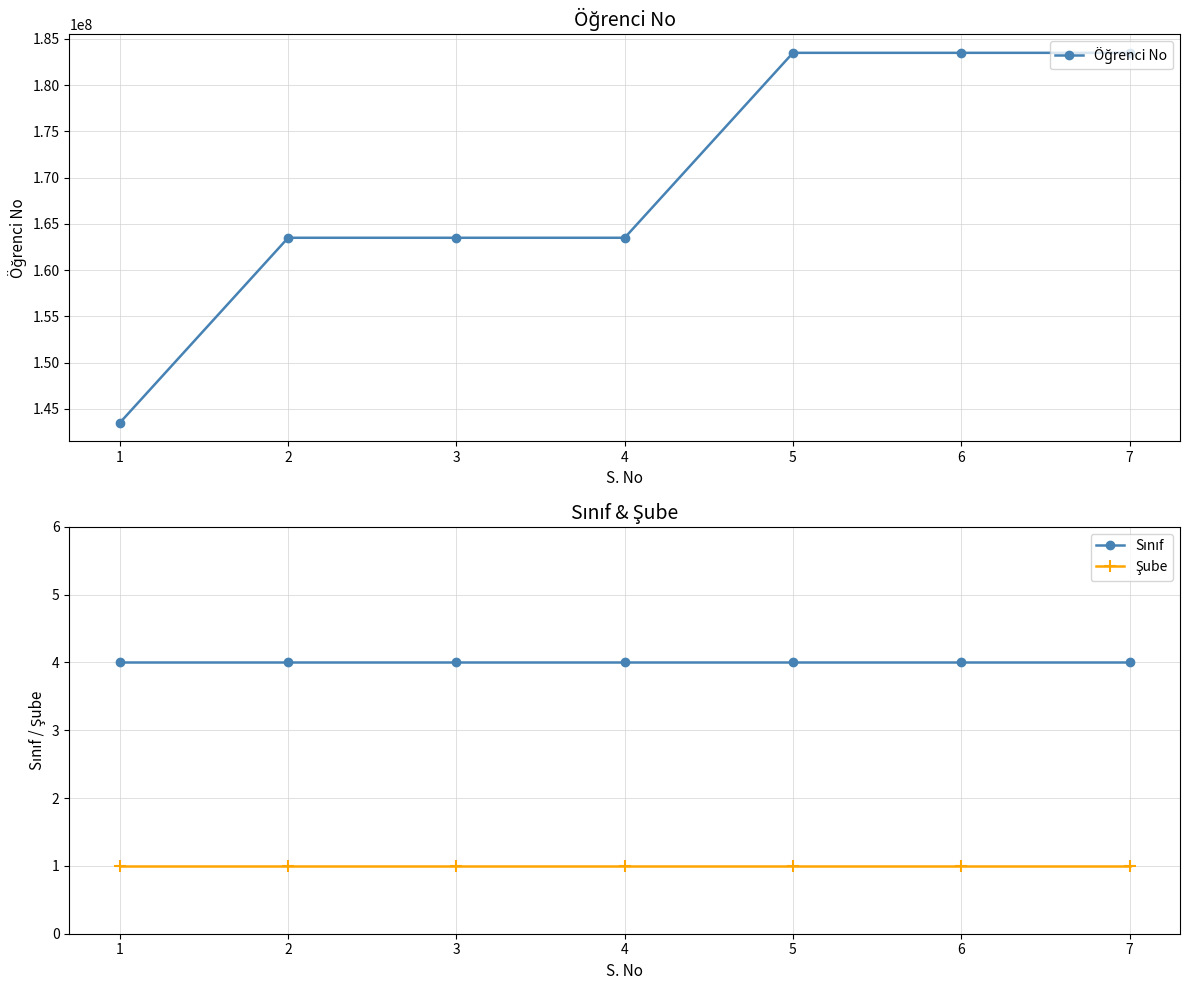

What is the highest value of the Şube series?

1